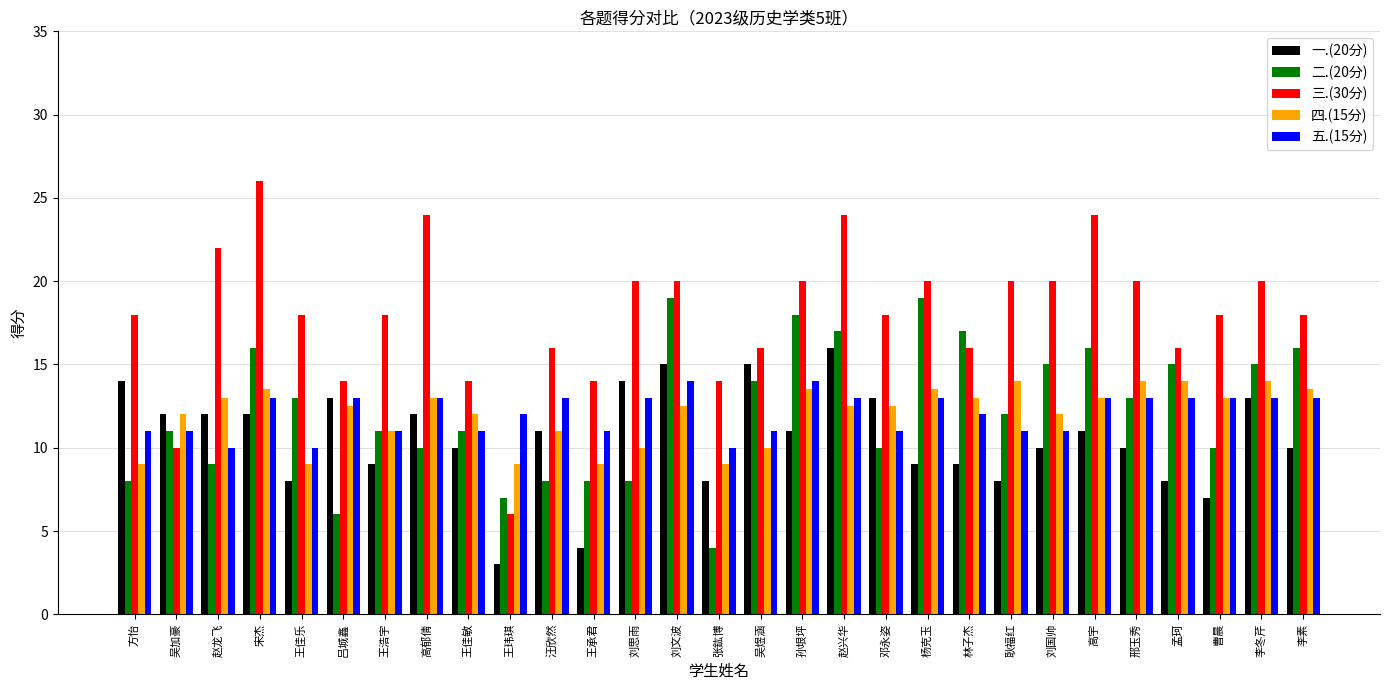

What is the greatest value displayed?

26.0